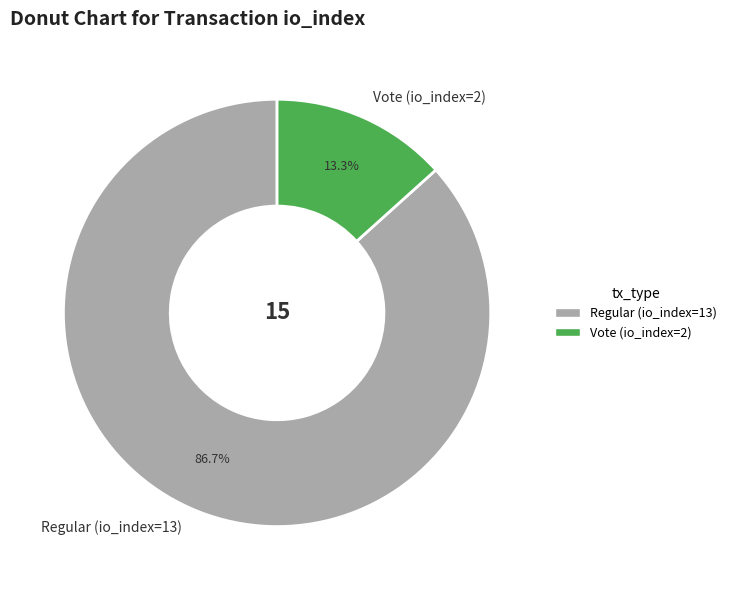

Which category has the smallest portion of the pie?

Vote (io_index=2)